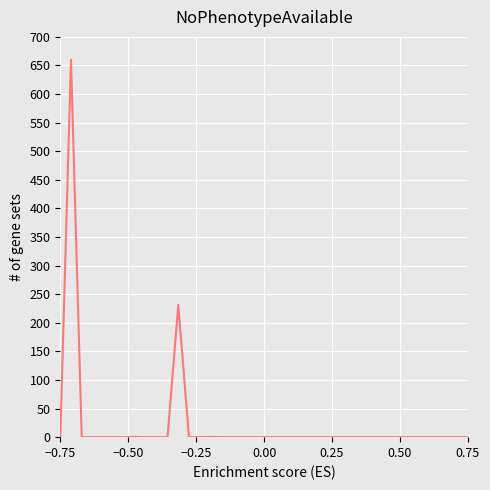

What is the maximum value shown in the chart?

660.0